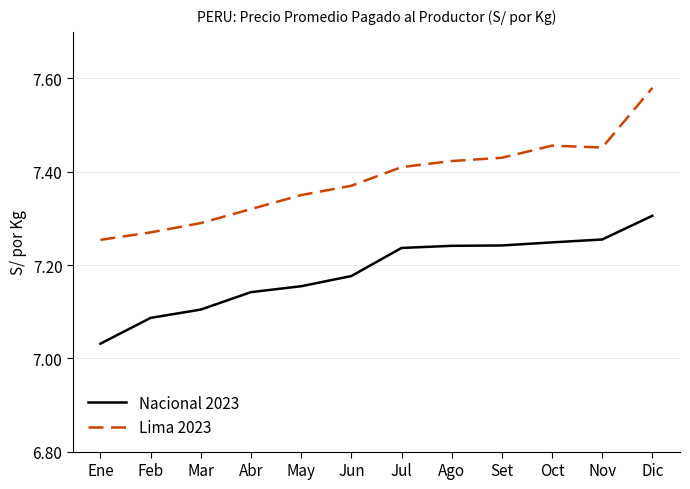

Is this an area chart (filled region under the line)?

No